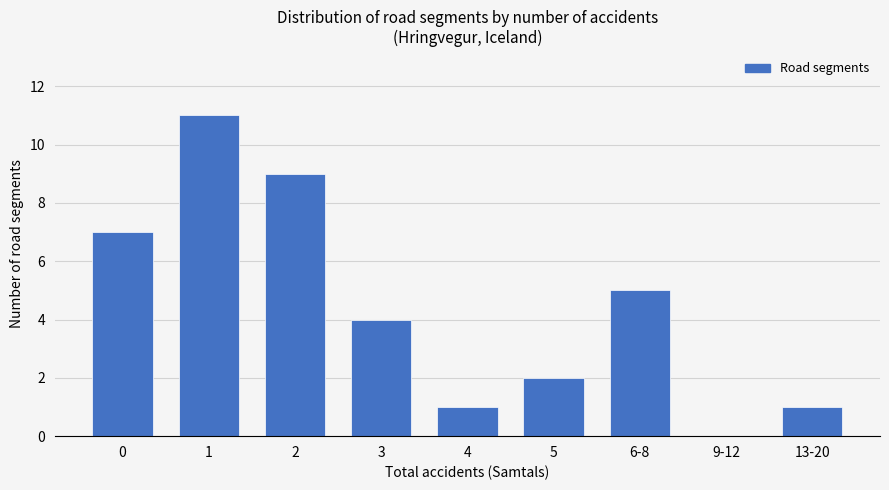

What is the change in value from 4 to 6-8?

+4